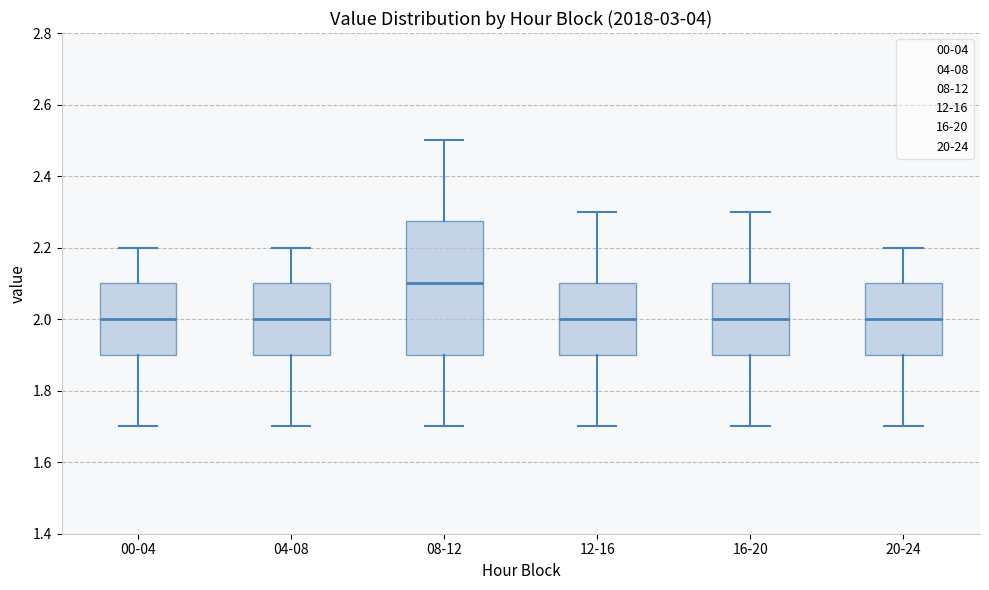

Which box has the highest median line?

08-12